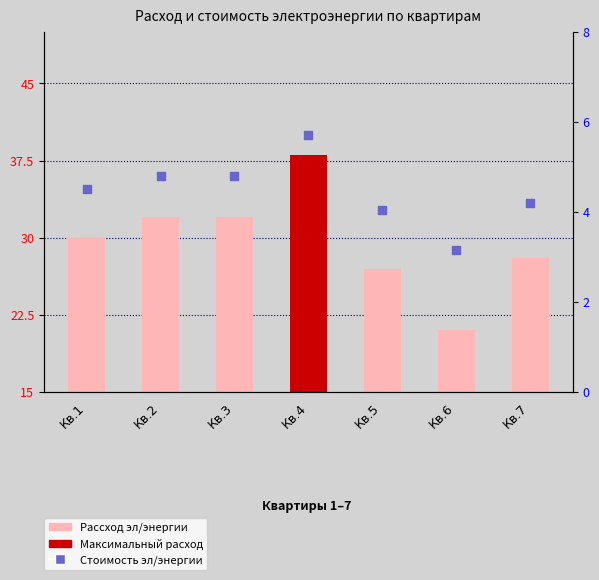

At which category is the sum across all series the highest?

Кв.4